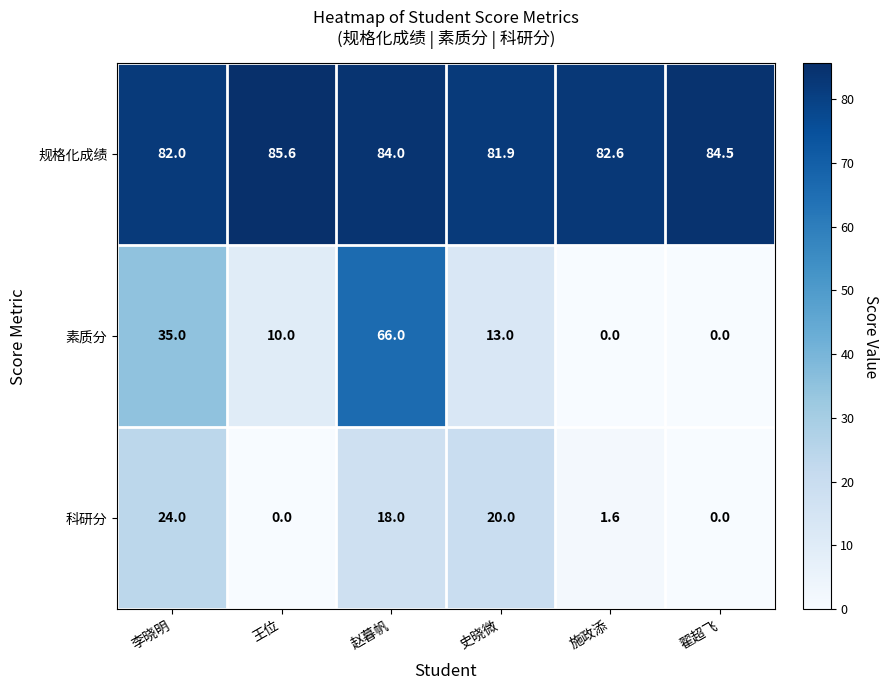

Which series has the largest range (max minus min)?

素质分